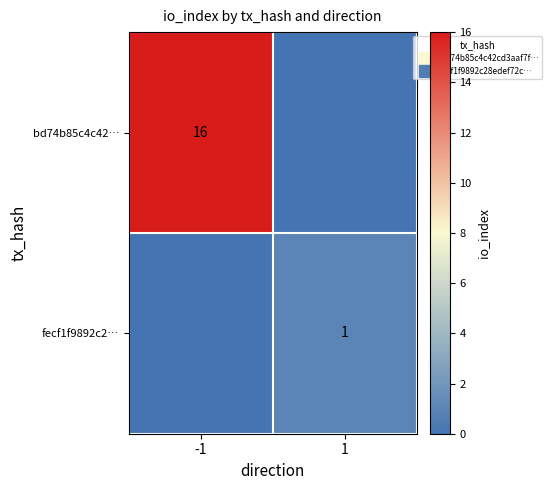

How many values in the bd74b85c4c42… series are below 16?

1